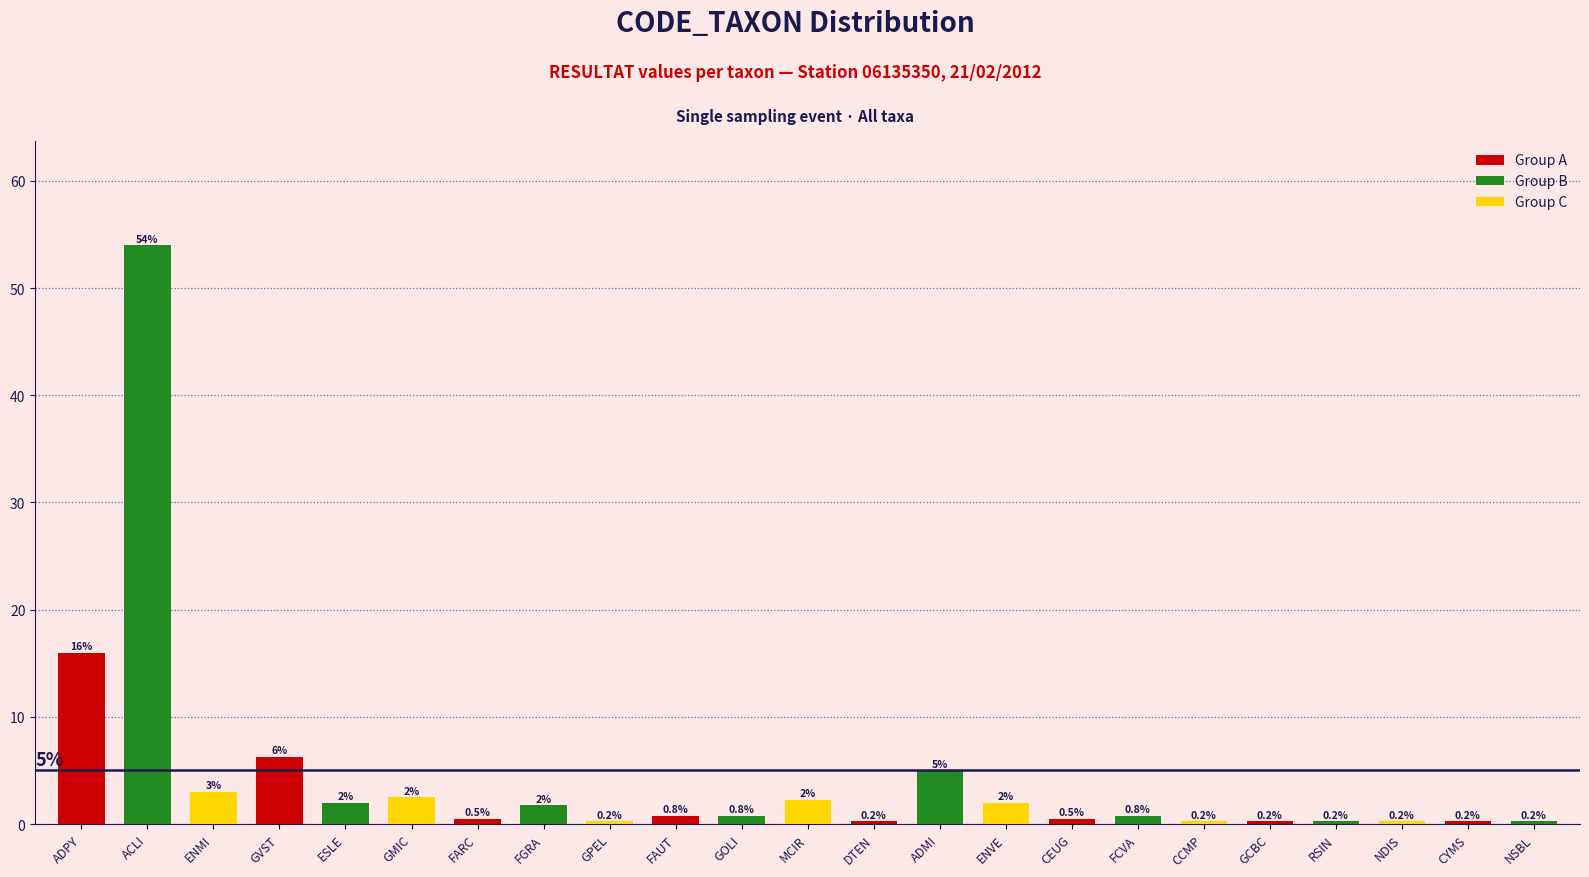

At which label is the value closest to 27?

ADPY